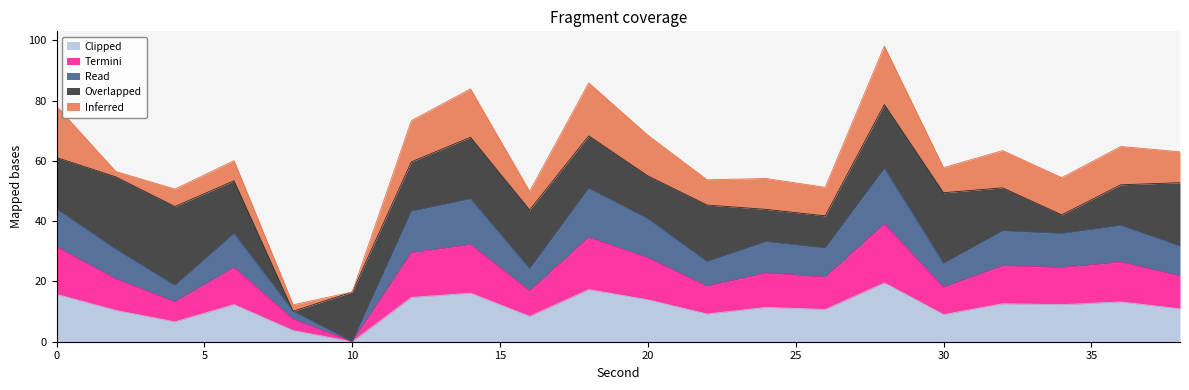

True or false: Clipped and Termini intersect in this chart.

False